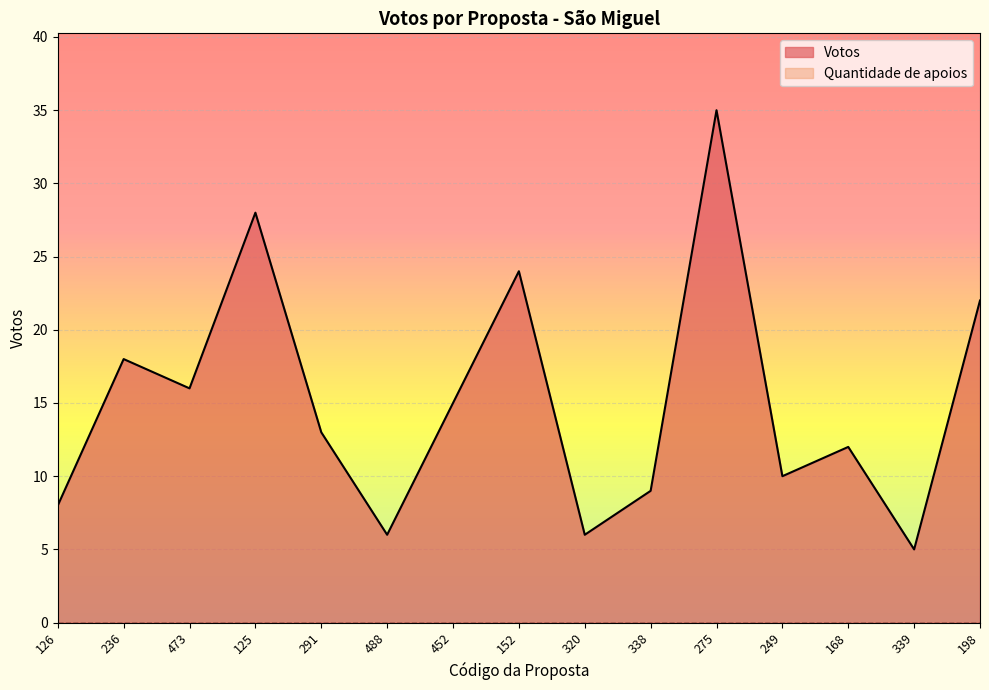

List the labels in order of value, largest first.

275, 125, 152, 198, 236, 473, 452, 291, 168, 249, 338, 126, 488, 320, 339